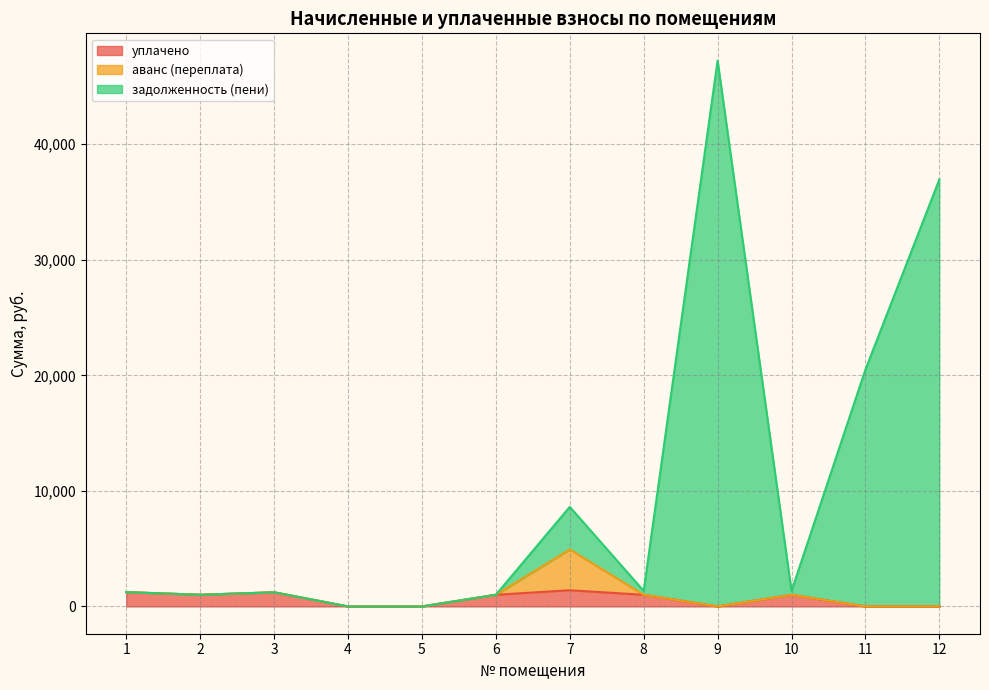

What is the total value across all series at 3?

1223.7